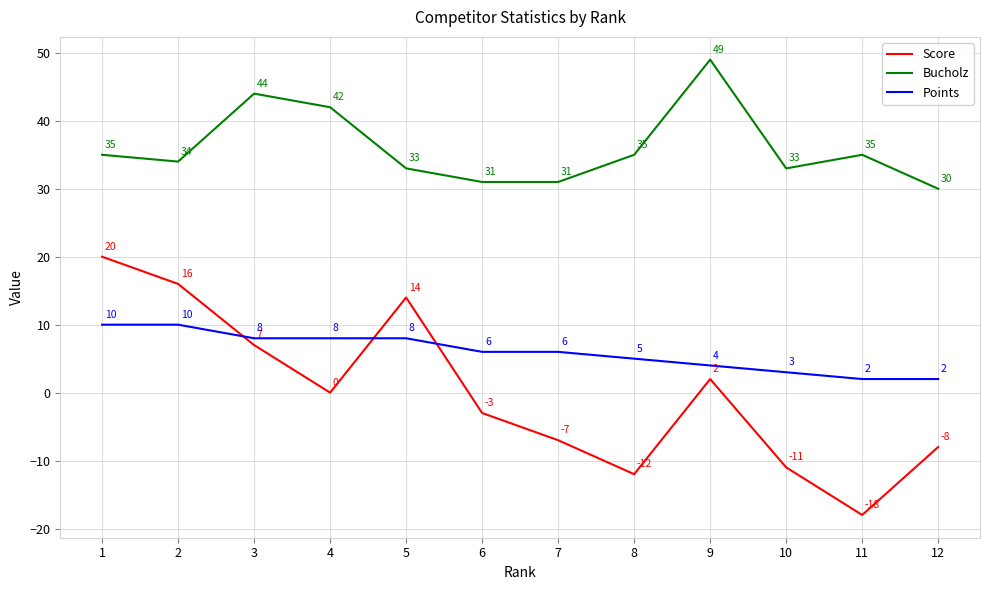

What is the approximate value of Score at 10, to the nearest 5?

-10